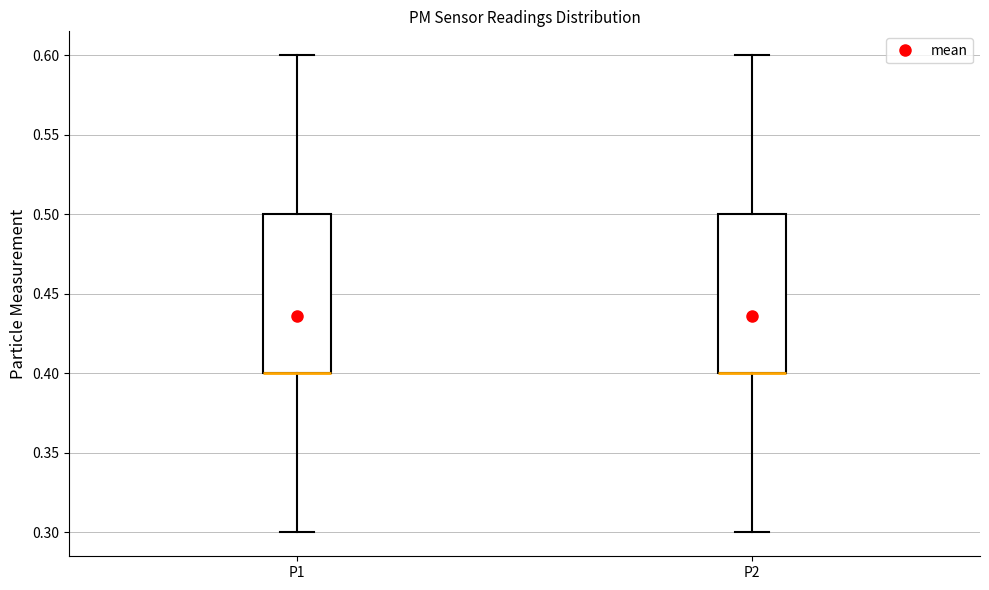

Reading left to right, read every box against the y-axis: the position of its median line, the range the box covers, and the ends of its whiskers. The values are not printed on the chart, so give them approximately, as read against the axis.

P1: median 0.4 (drawn on the box's lower edge), box 0.4 to 0.5, whiskers 0.3 to 0.6
P2: median 0.4 (drawn on the box's lower edge), box 0.4 to 0.5, whiskers 0.3 to 0.6